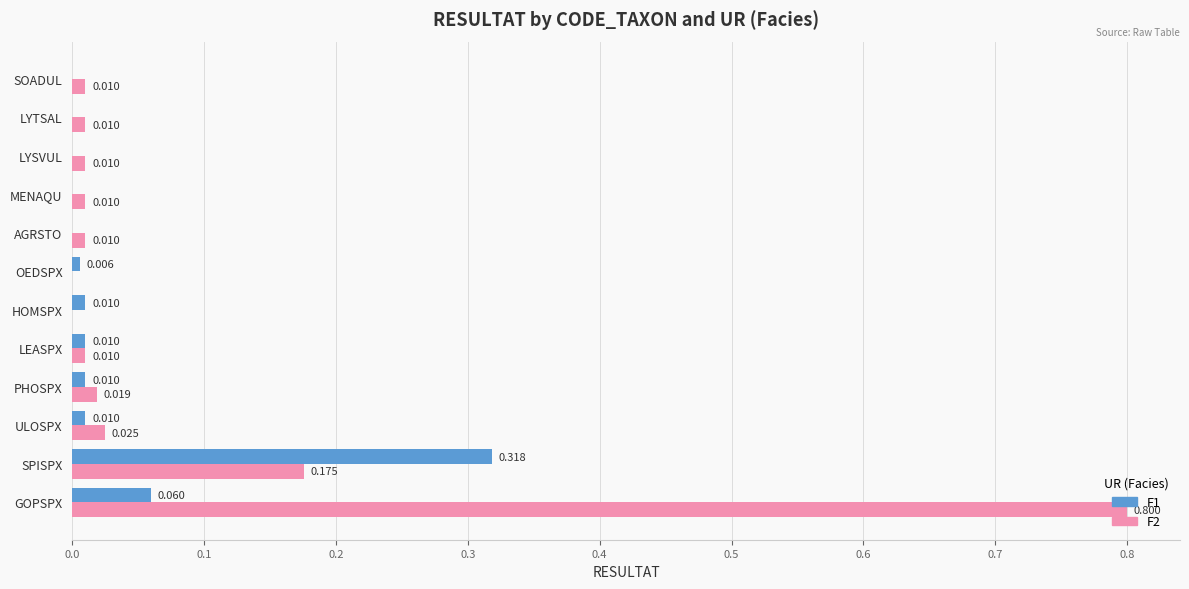

Which series has the largest total across all categories?

F2